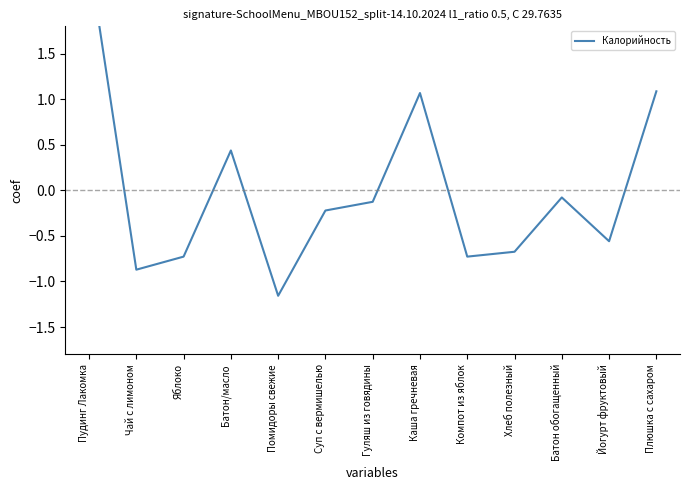

What position from the right is Компот из яблок?

5